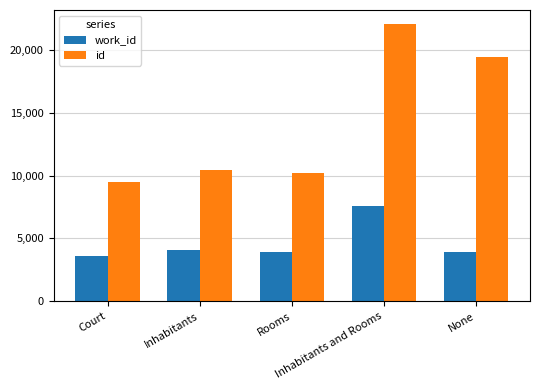

How many bars are there in each group?

2